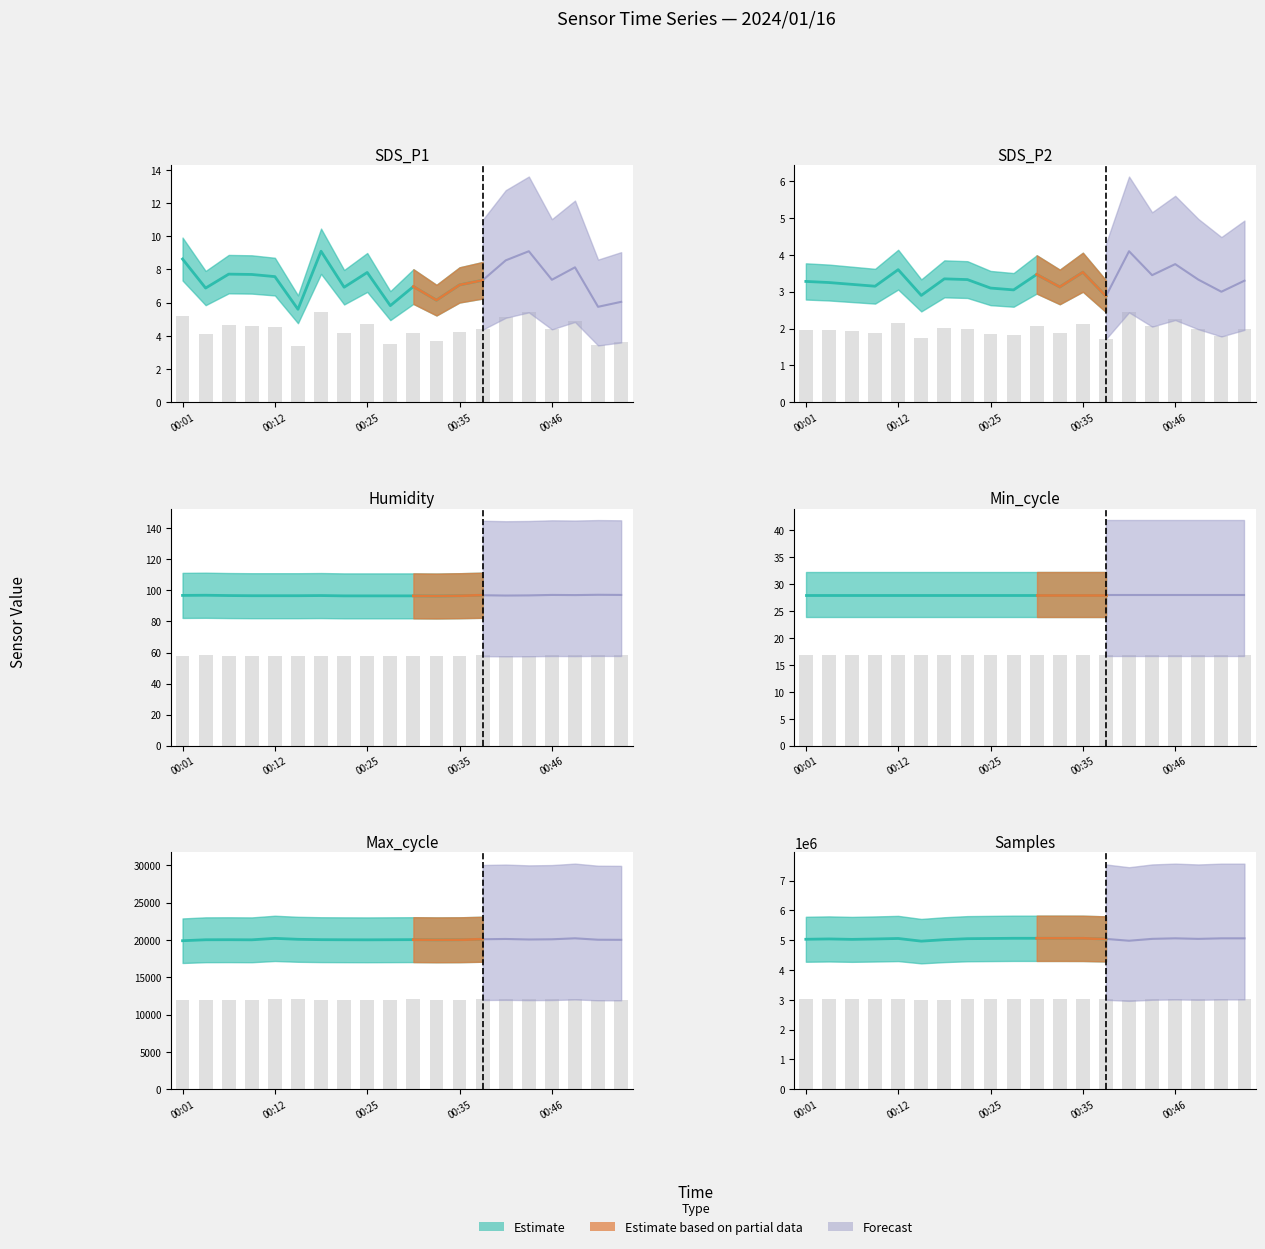

Which series has the largest range (max minus min)?

Samples